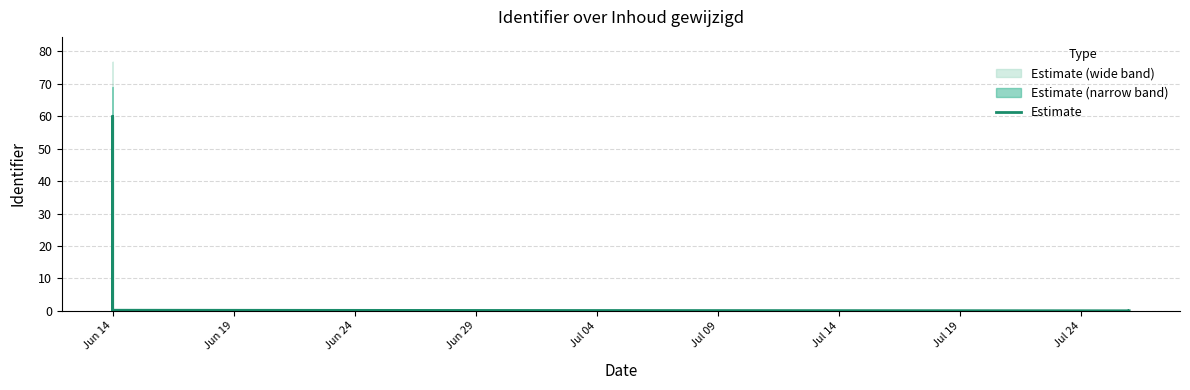

What is the maximum value shown in the chart?

60.0